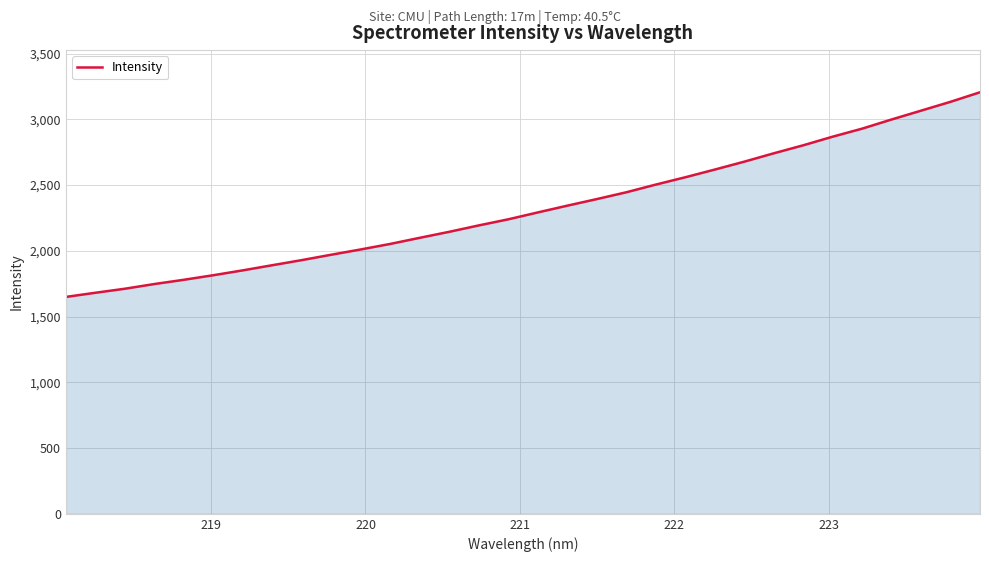

What is the difference between the maximum and minimum values?

1556.2